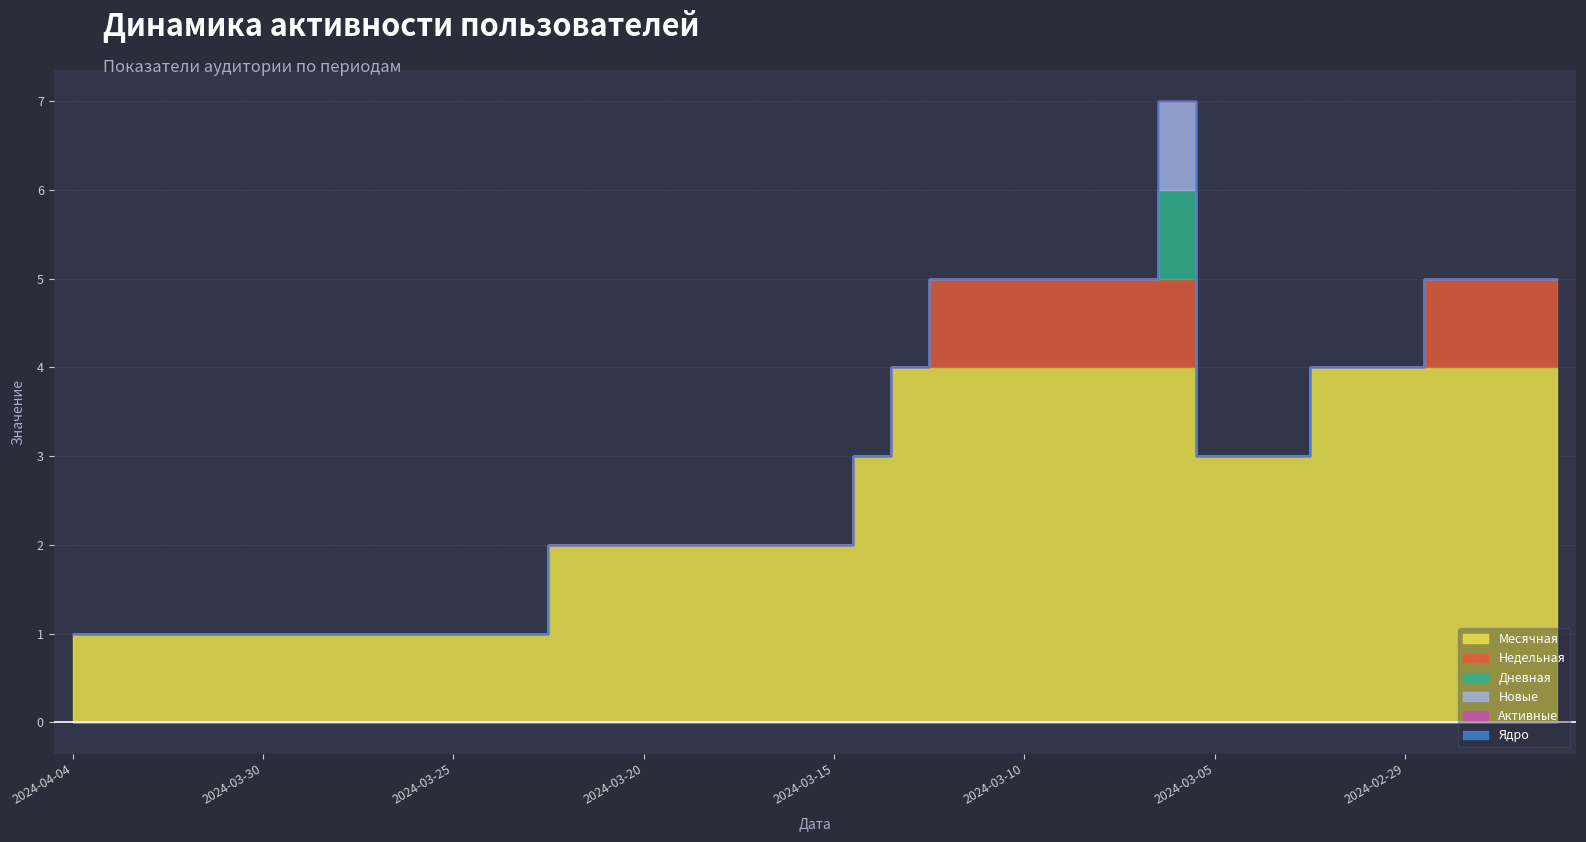

How many values in the Новые series exceed 0?

1